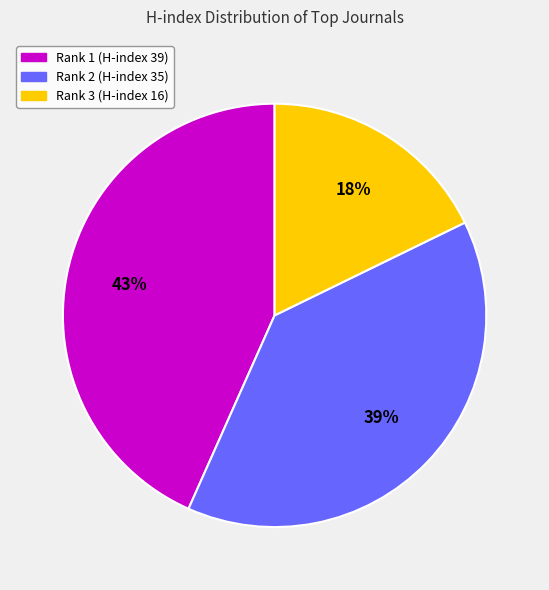

How many segments does this pie chart have?

3